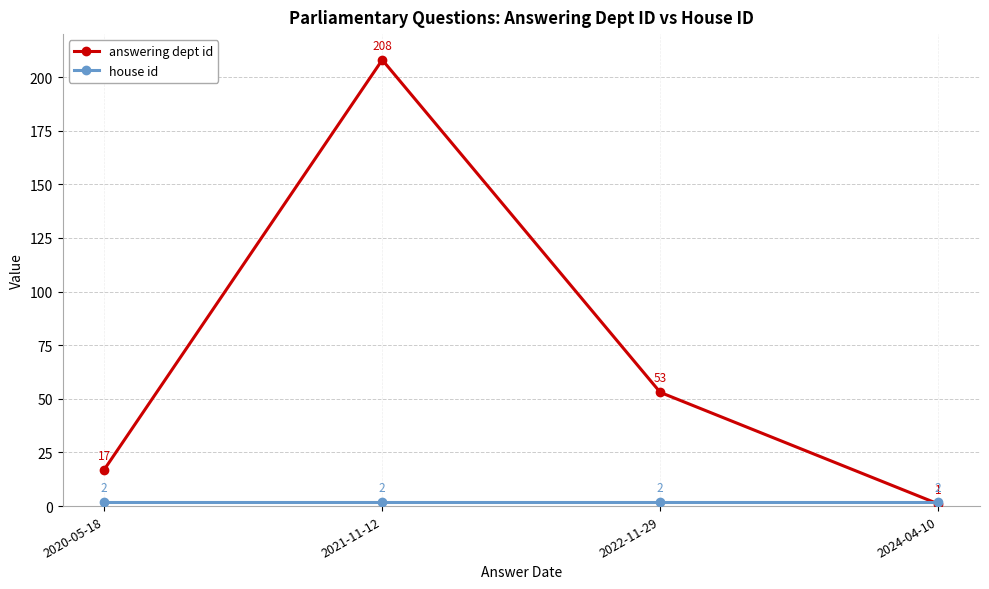

True or false: answering dept id has a value of 1 at 2024-04-10.

True